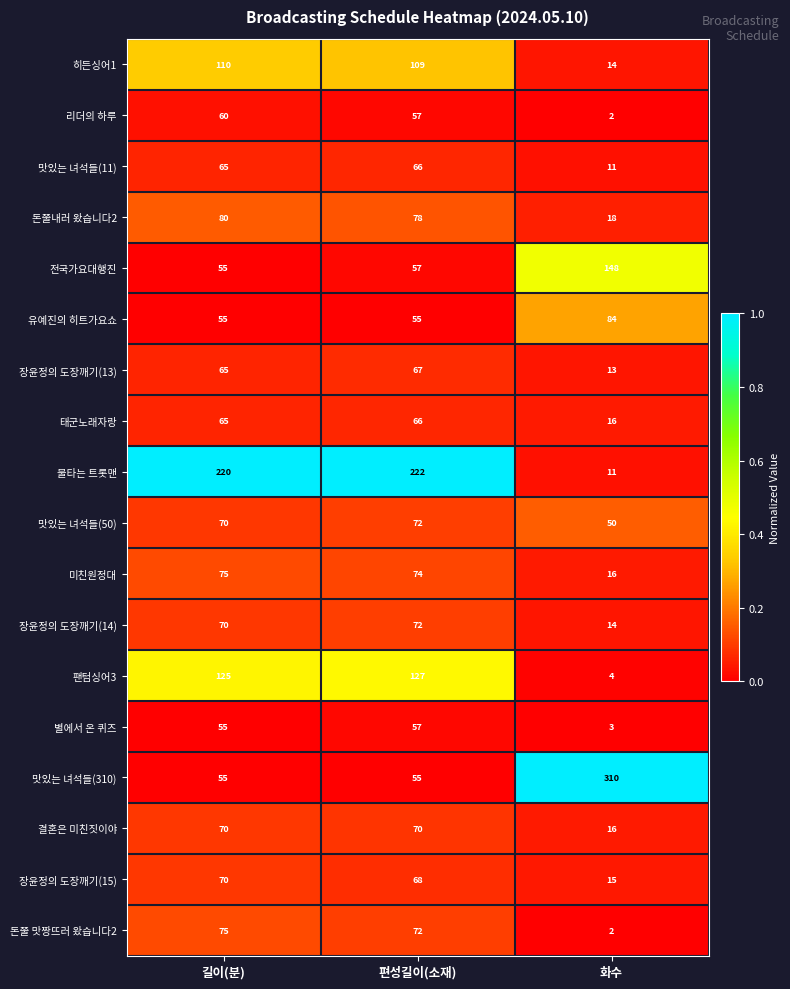

List the labels in order of 돈쭐 맛짱뜨러 왔습니다2 value, largest first.

길이(분), 편성길이(소재), 화수